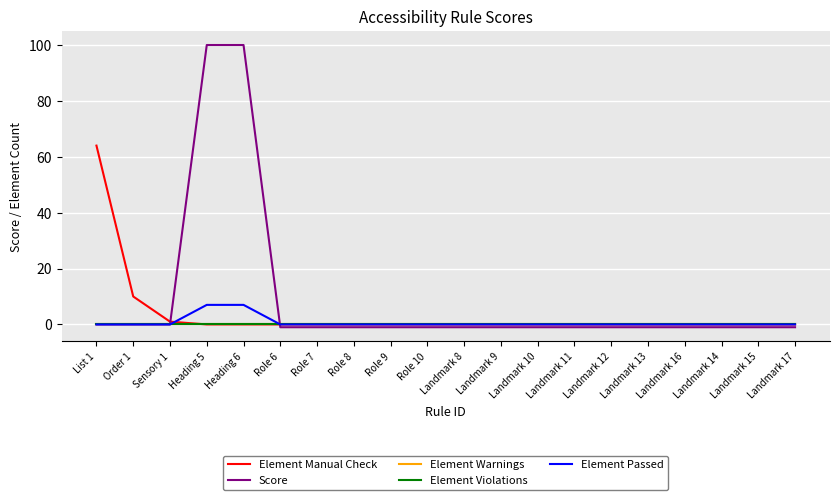

The Score series shows -1 at Landmark 8. True or false?

True